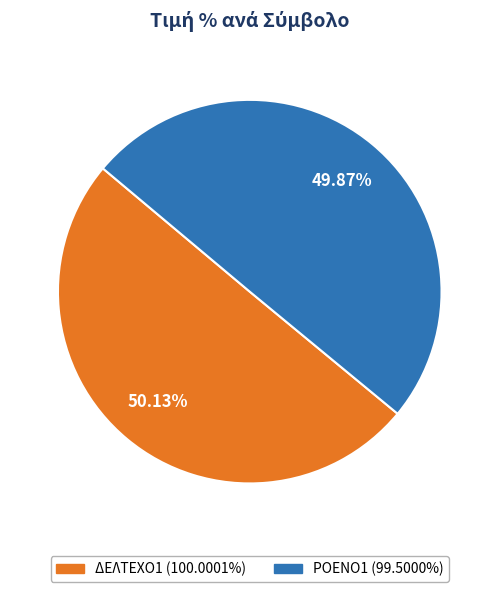

Count the number of slices in the pie.

2